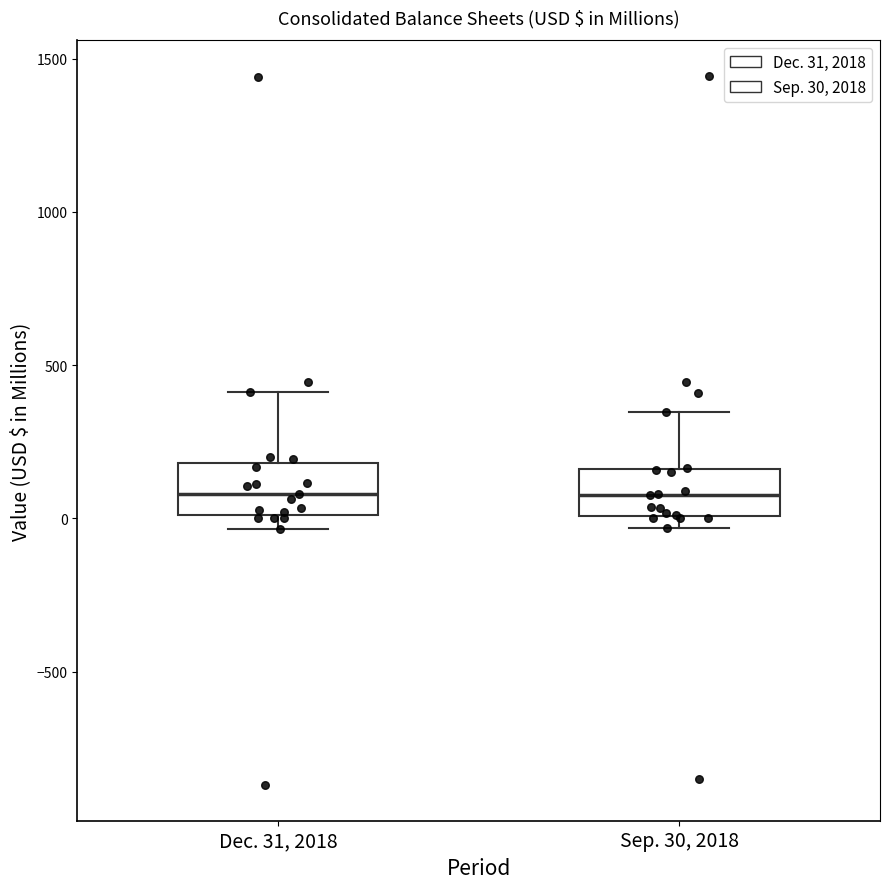

Reading left to right, read every box against the y-axis: the position of its median line, the range the box covers, and the ends of its whiskers. The values are not printed on the chart, so give them approximately, as read against the axis.

Dec. 31, 2018: median 100, box 0 to 200, whiskers -50 to 400
Sep. 30, 2018: median 100, box 0 to 150, whiskers -50 to 350